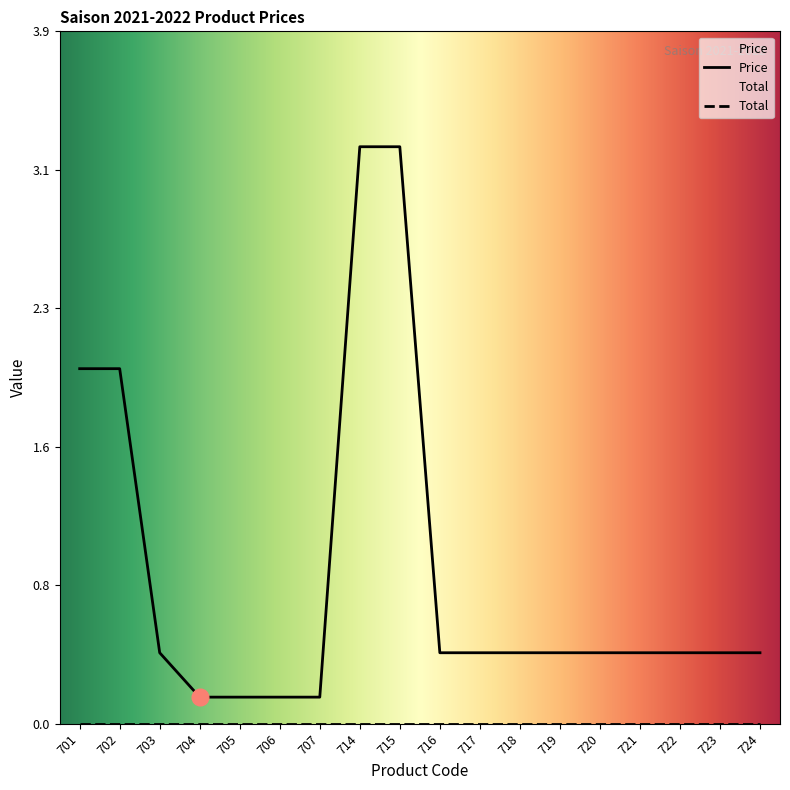

Reading left to right, transcribe all the data shown in this chart.

2.0	2.0	0.4	0.1	0.1	0.1	0.1	3.2	3.2	0.4	0.4	0.4	0.4	0.4	0.4	0.4	0.4	0.4